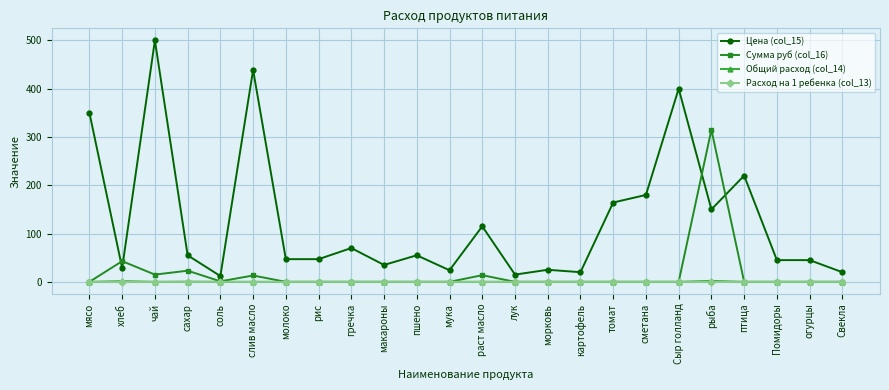

True or false: Общий расход (col_14) and Цена (col_15) intersect in this chart.

False